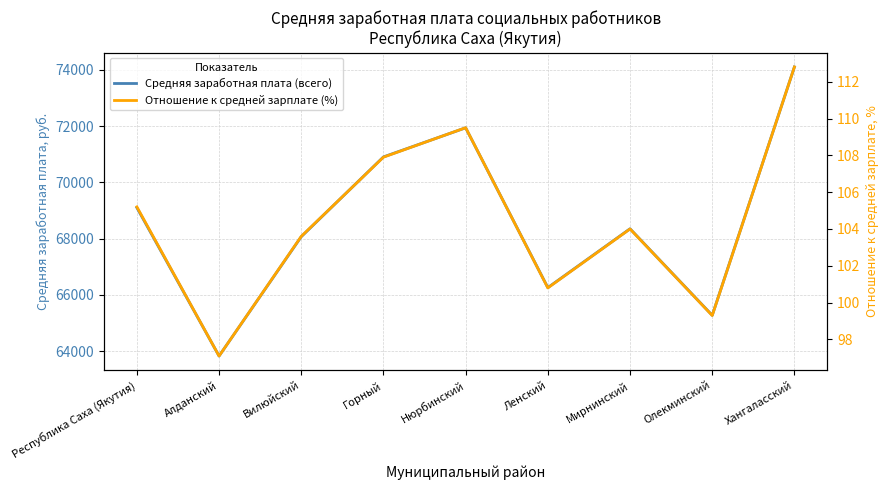

Reading left to right, transcribe all the data shown in this chart.

Средняя заработная плата (всего): Республика Саха (Якутия)=69102.0	Алданский=63825.8	Вилюйский=68069.5	Горный=70907.0	Нюрбинский=71942.3	Ленский=66257.9	Мирнинский=68351.4	Олекминский=65273.5	Хангаласский=74106.2
Отношение к средней зарплате (%): Республика Саха (Якутия)=105.2	Алданский=97.1	Вилюйский=103.6	Горный=107.9	Нюрбинский=109.5	Ленский=100.8	Мирнинский=104.0	Олекминский=99.3	Хангаласский=112.8